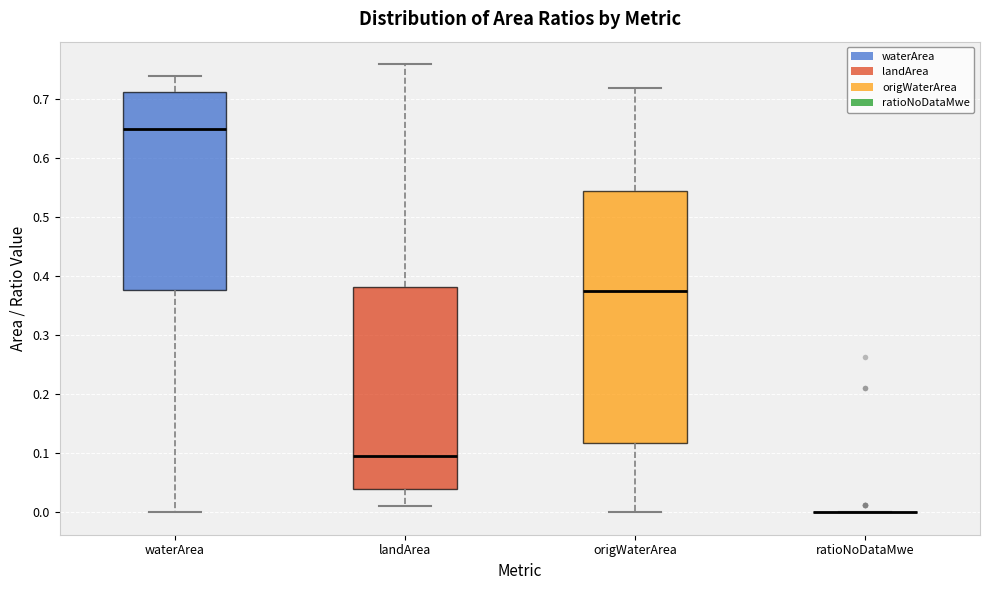

Reading left to right, transcribe this box plot: for each box, give where its median line is, the range the box spans, and where its two whiskers end, as read against the y-axis. The values are not printed on the chart, so give them approximately, as read against the axis.

waterArea: median 0.65, box 0.38 to 0.71, whiskers 0.00 to 0.74
landArea: median 0.10, box 0.04 to 0.38, whiskers 0.01 to 0.76
origWaterArea: median 0.38, box 0.12 to 0.55, whiskers 0.00 to 0.72
ratioNoDataMwe: box collapsed to a line at 0.00, whiskers 0.00 to 0.00